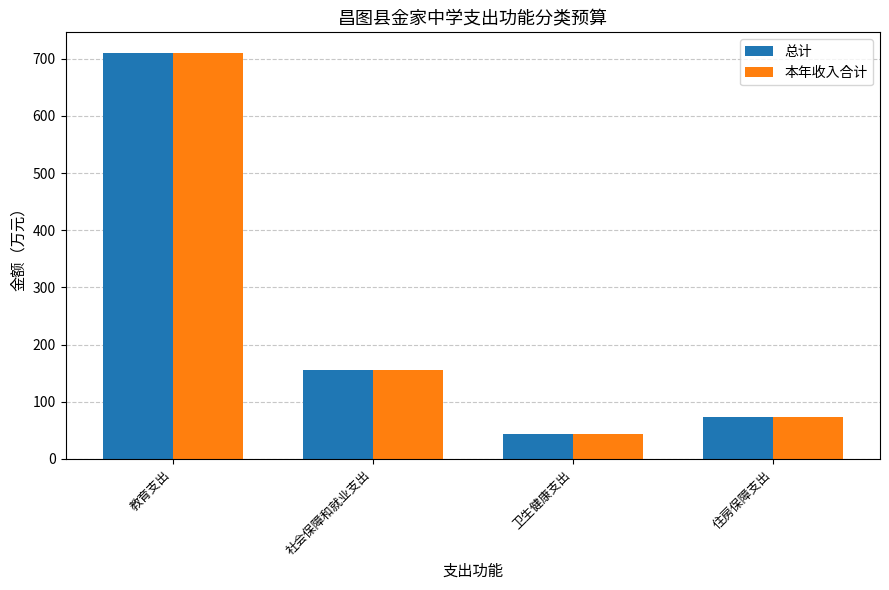

List the labels in order of 本年收入合计 value, smallest first.

卫生健康支出, 住房保障支出, 社会保障和就业支出, 教育支出